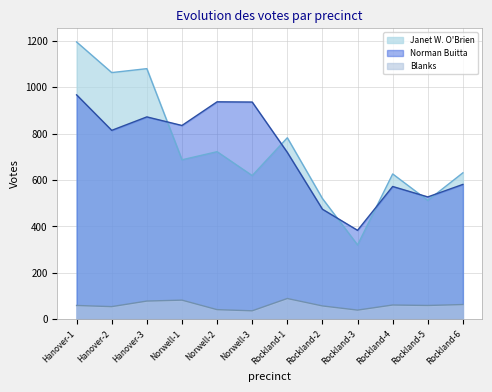

At Rockland-2, list the series in order from largest to smallest.

Janet W. O'Brien, Norman Buitta, Blanks